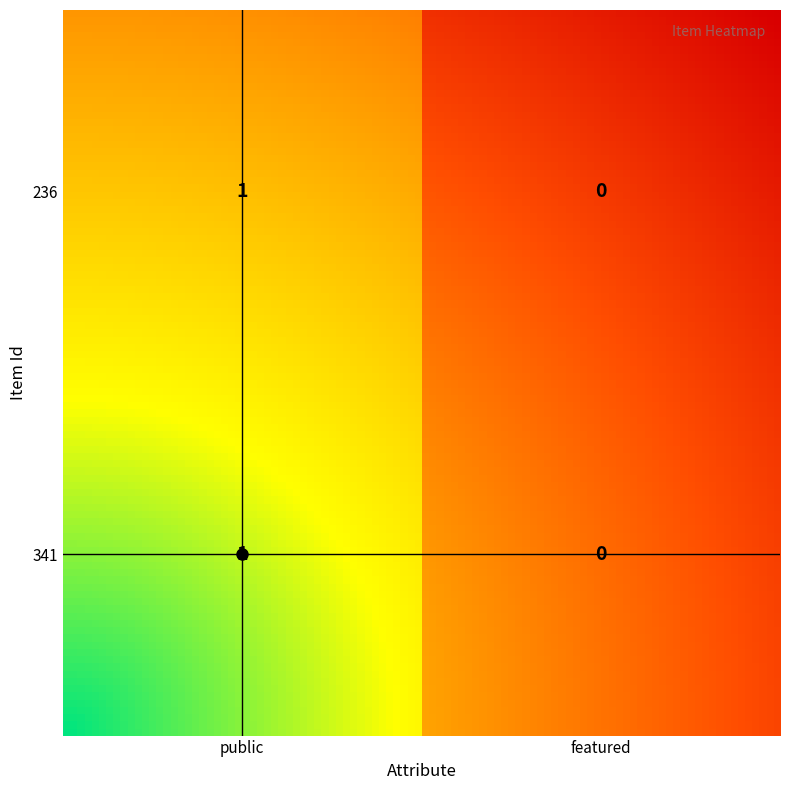

Reading right to left, transcribe all the data shown in this chart.

341: 0	1
236: 0	1